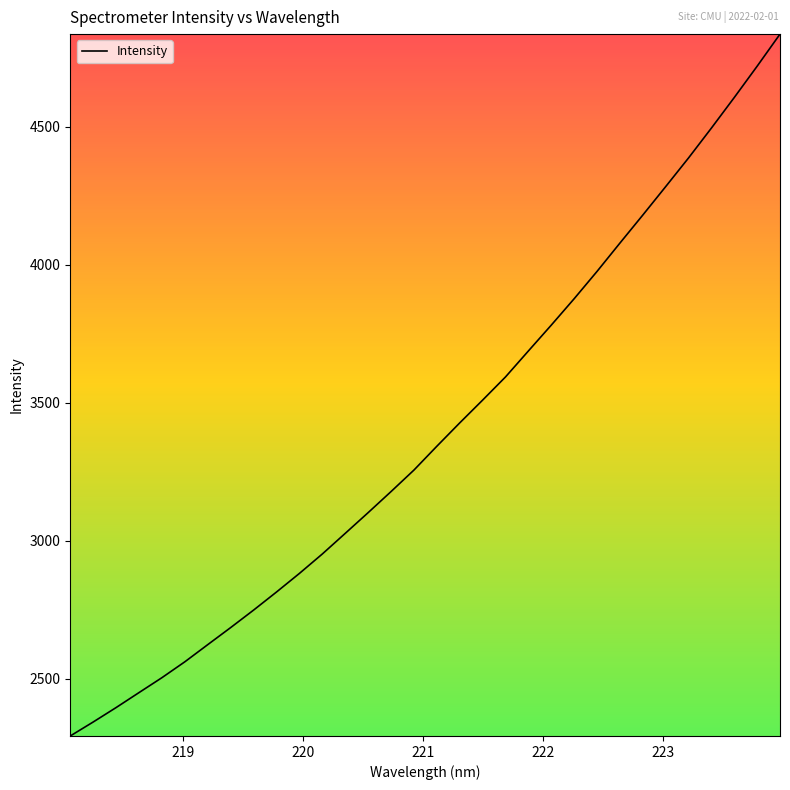

What is the maximum value shown in the chart?

4836.4